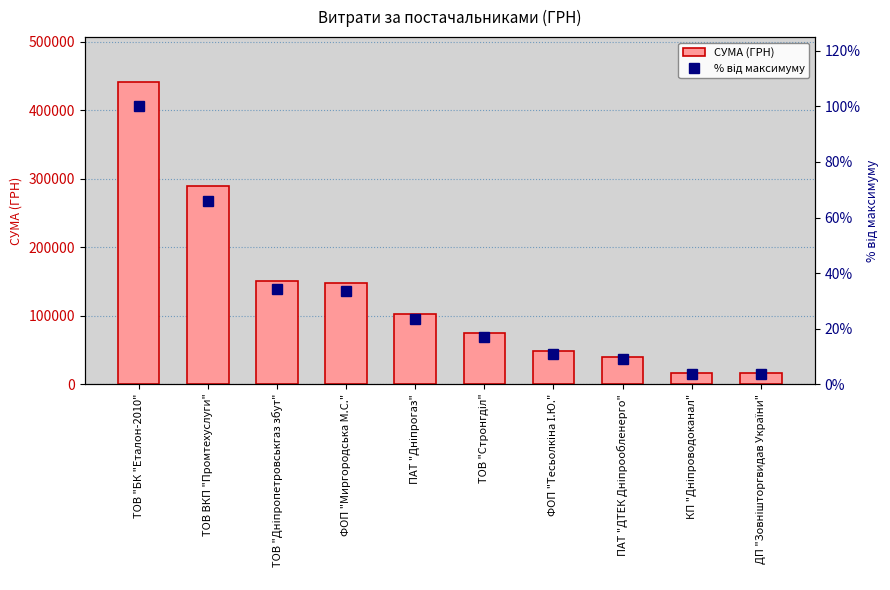

What is the label of the 9th bar from the left?

КП "Дніпроводоканал"